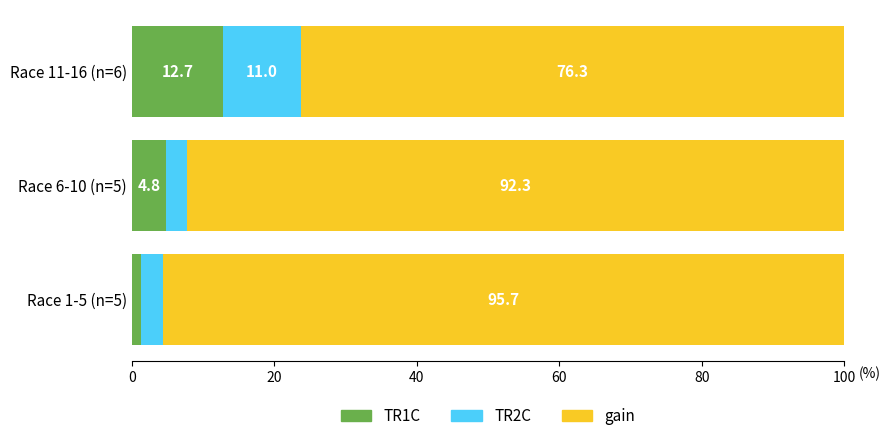

Rank the categories by TR1C value from lowest to highest.

Race 1-5 (n=5), Race 6-10 (n=5), Race 11-16 (n=6)